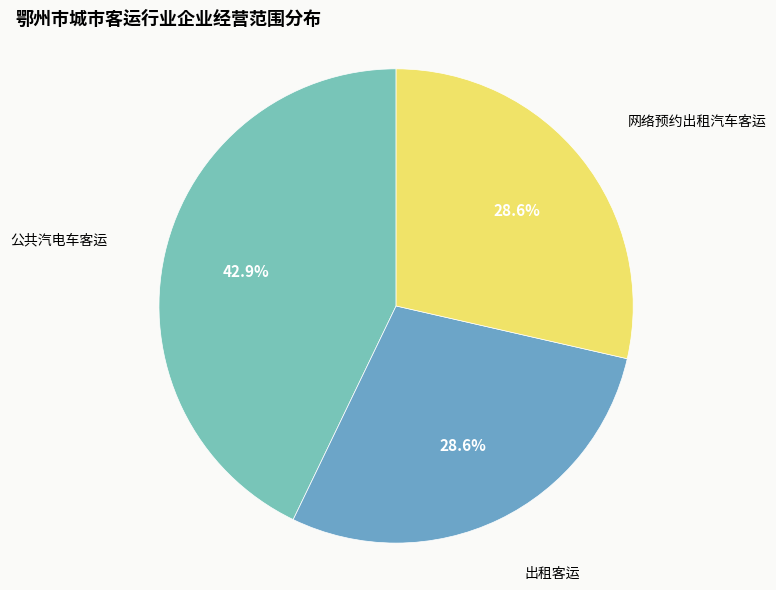

Combined, do 网络预约出租汽车客运 and 公共汽电车客运 account for over 50%?

Yes